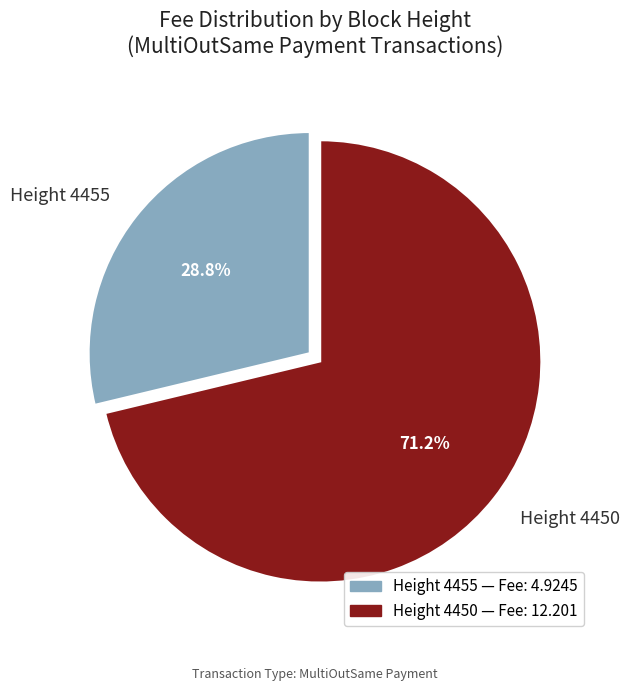

Is the sum of Height 4450 and Height 4455 greater than half?

Yes